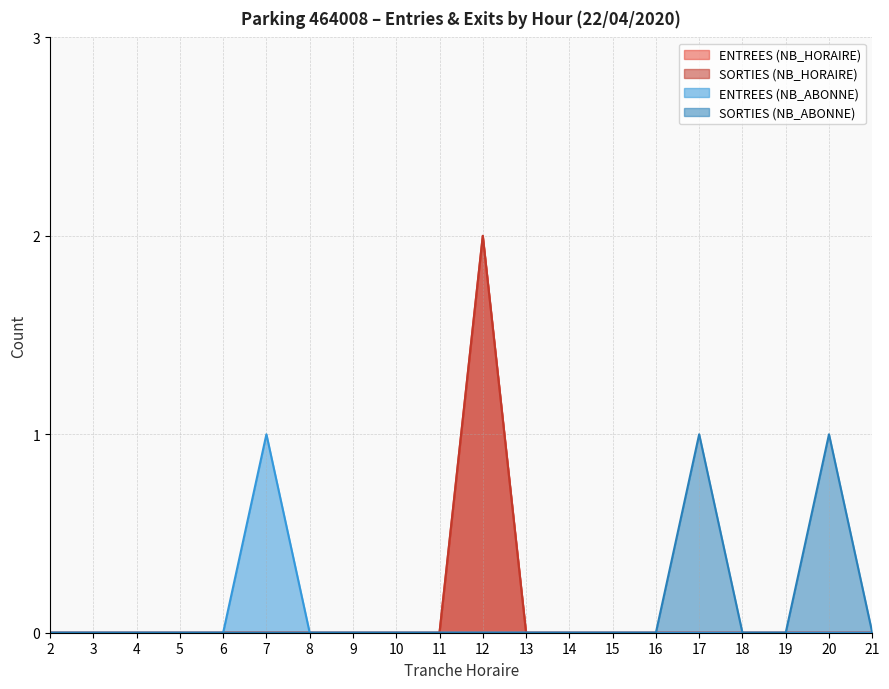

Which series changed the most between 7 and 12?

ENTREES (NB_HORAIRE)